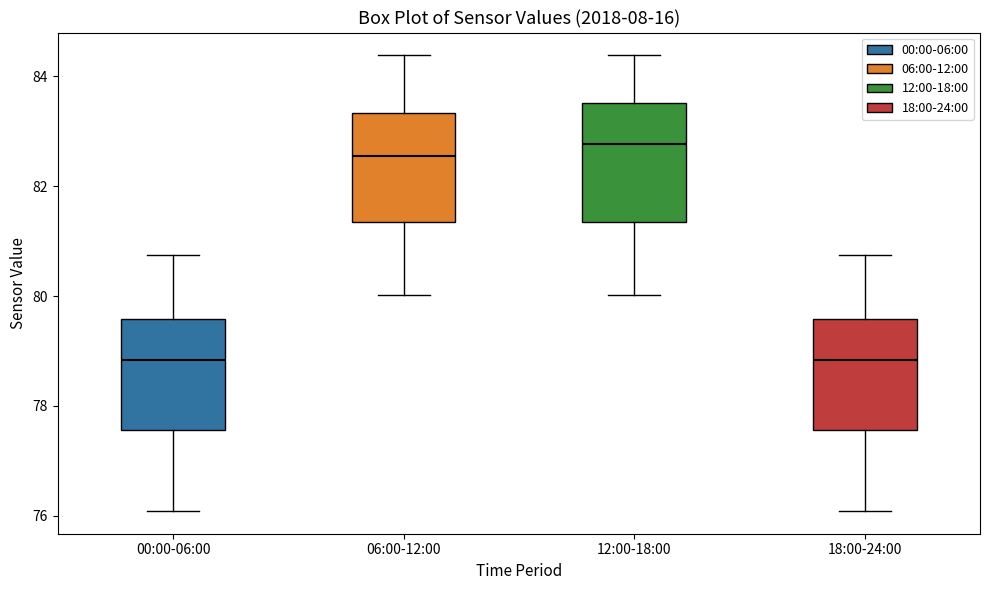

Reading left to right, transcribe this box plot: for each box, give where its median line is, the range the box spans, and where its two whiskers end, as read against the y-axis. The values are not printed on the chart, so give them approximately, as read against the axis.

00:00-06:00: median 78.8, box 77.6 to 79.6, whiskers 76.0 to 80.8
06:00-12:00: median 82.6, box 81.4 to 83.4, whiskers 80.0 to 84.4
12:00-18:00: median 82.8, box 81.4 to 83.6, whiskers 80.0 to 84.4
18:00-24:00: median 78.8, box 77.6 to 79.6, whiskers 76.0 to 80.8